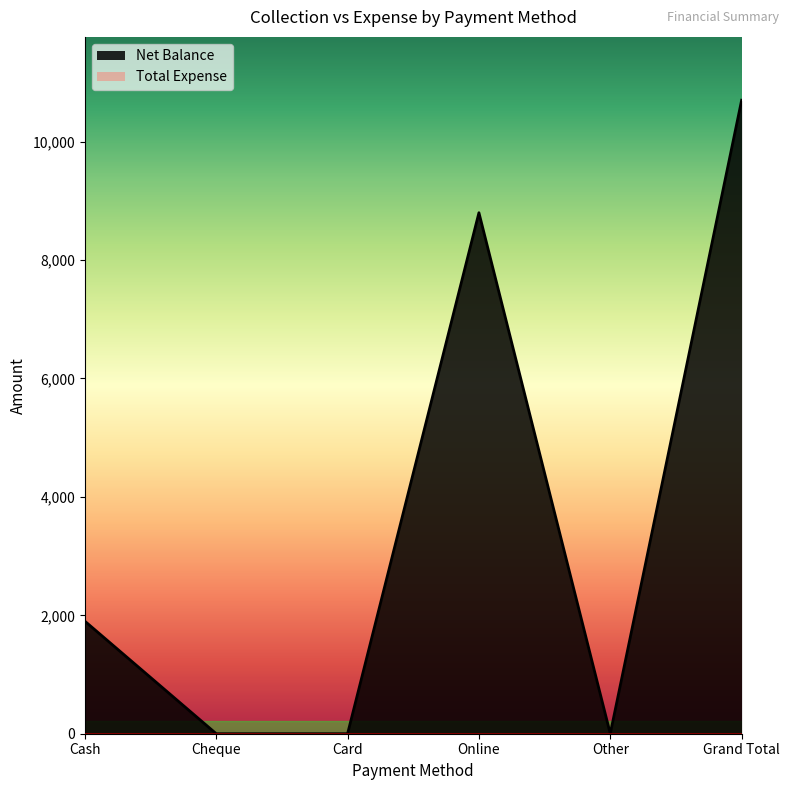

At which category does the data reach its first local peak?

Online